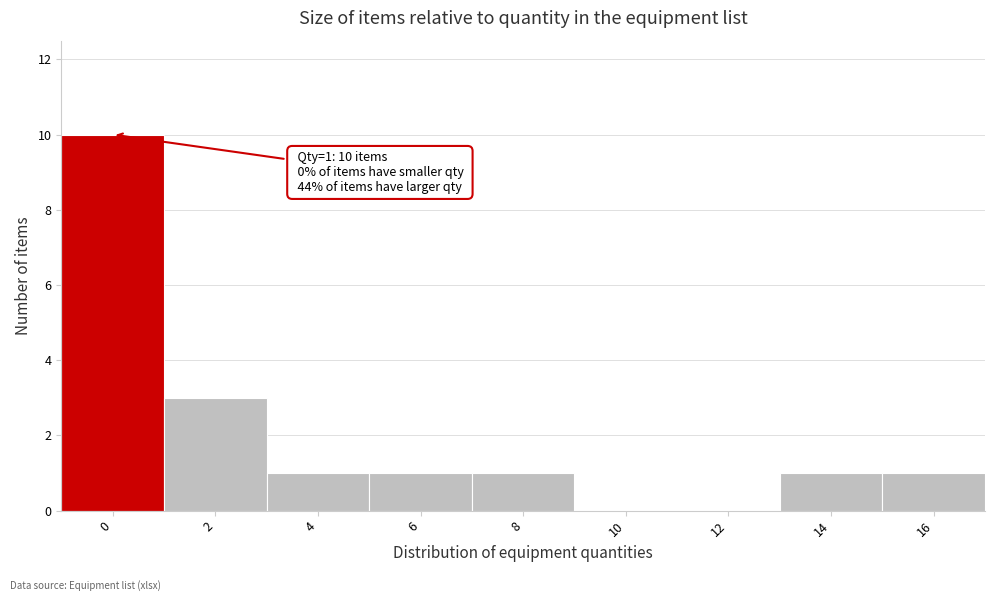

Reading right to left, extract all data points from this chart.

16=1	14=1	12=0	10=0	8=1	6=1	4=1	2=3	0=10